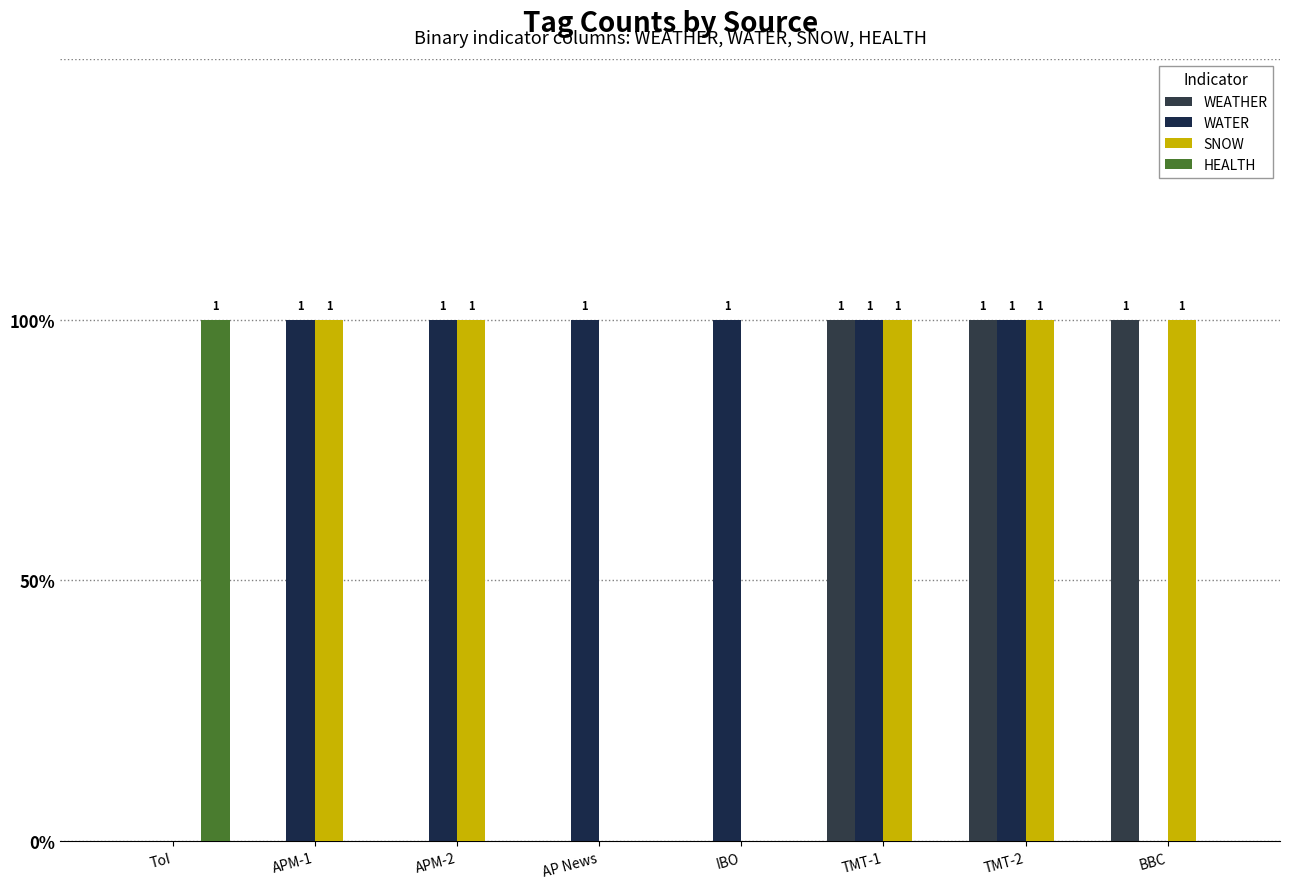

Are the bars horizontal?

No